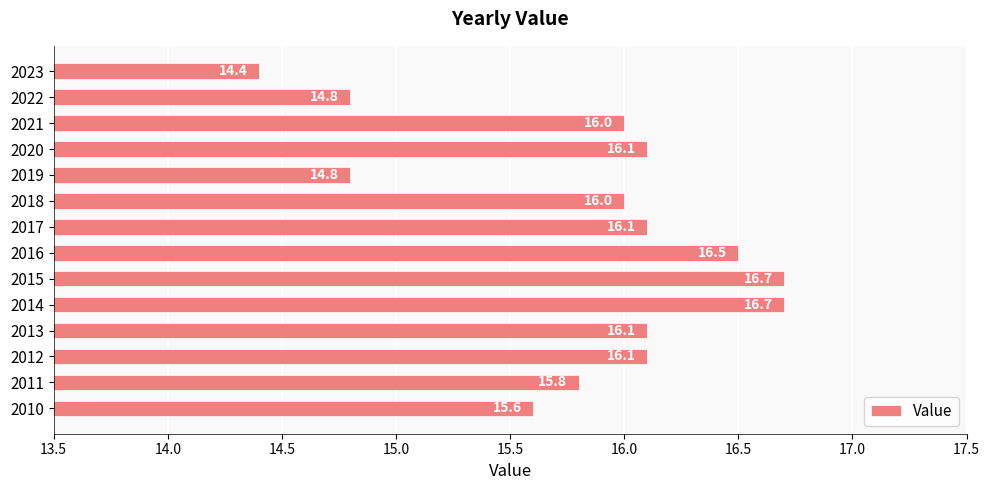

What is the ratio of the value at 2018 to the value at 2012?

1.0